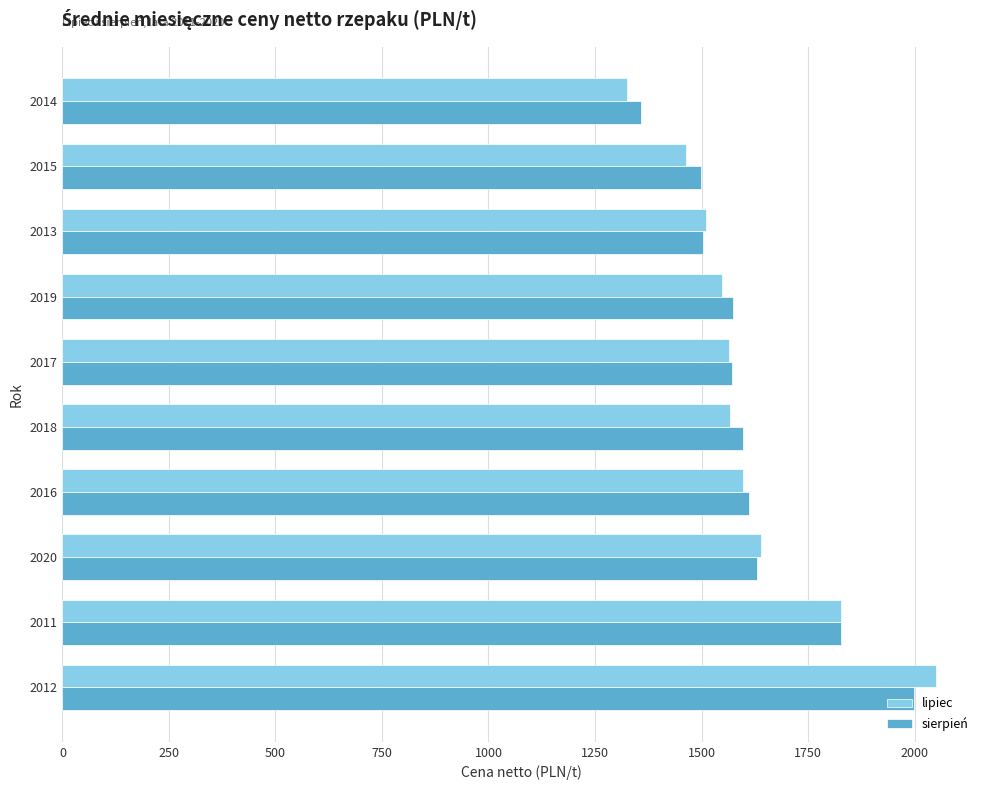

What is the sum of all lipiec values?

16091